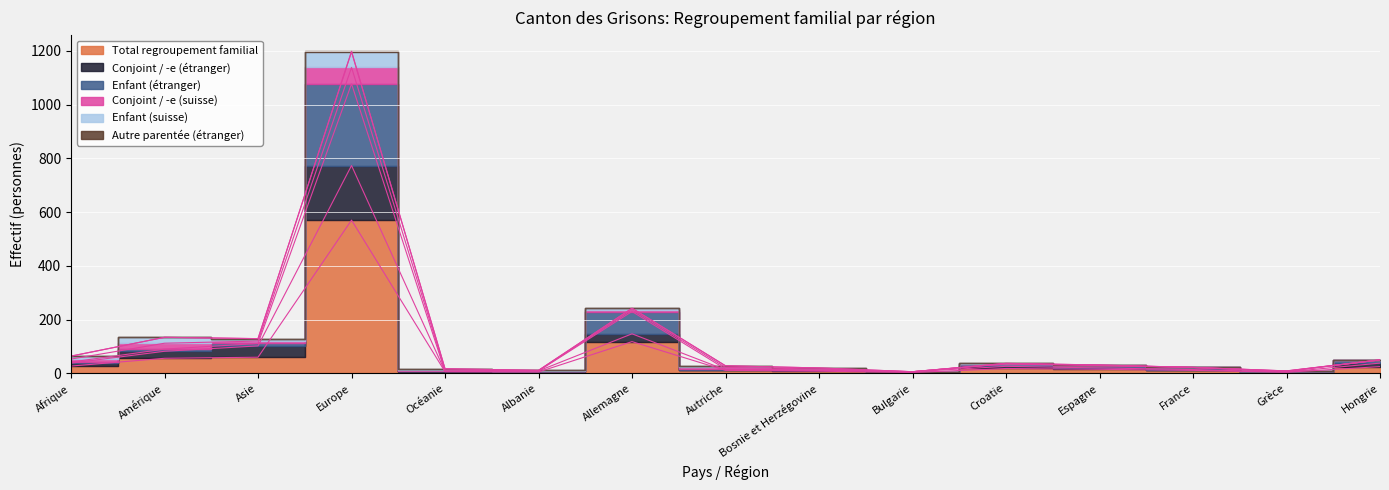

True or false: Enfant (étranger) has a value of 120 at Amérique.

False